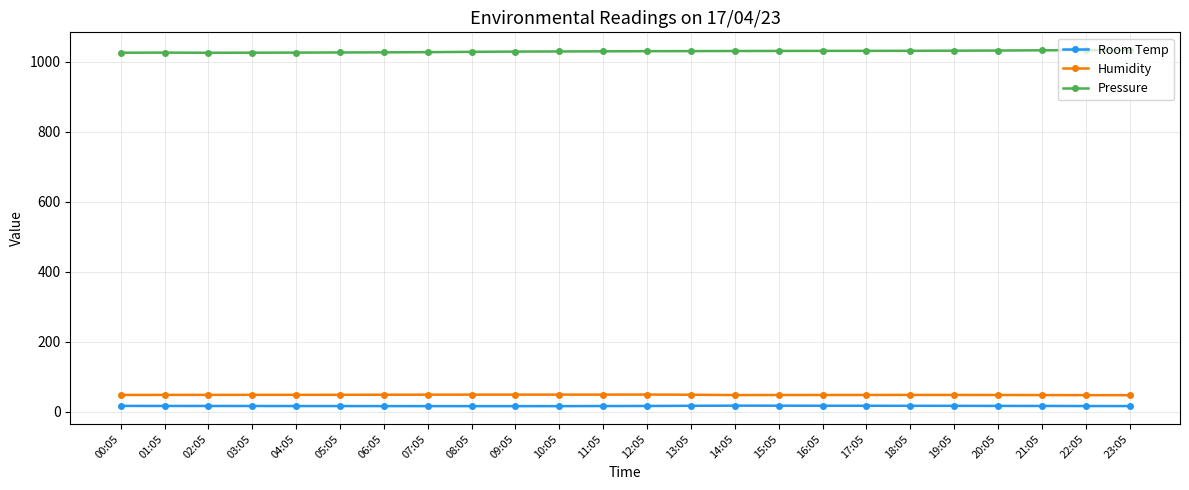

What is the maximum value shown in the chart?

1033.5